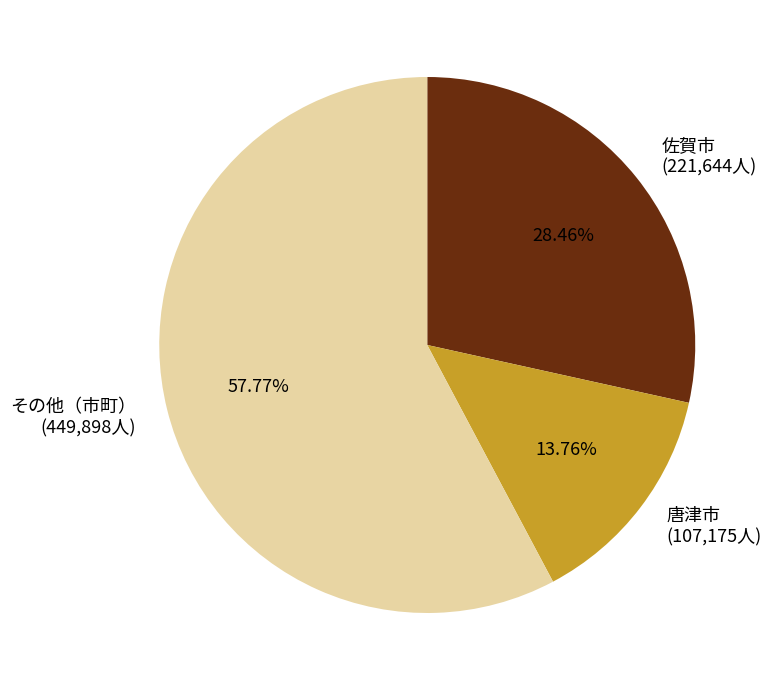

How many segments does this pie chart have?

3